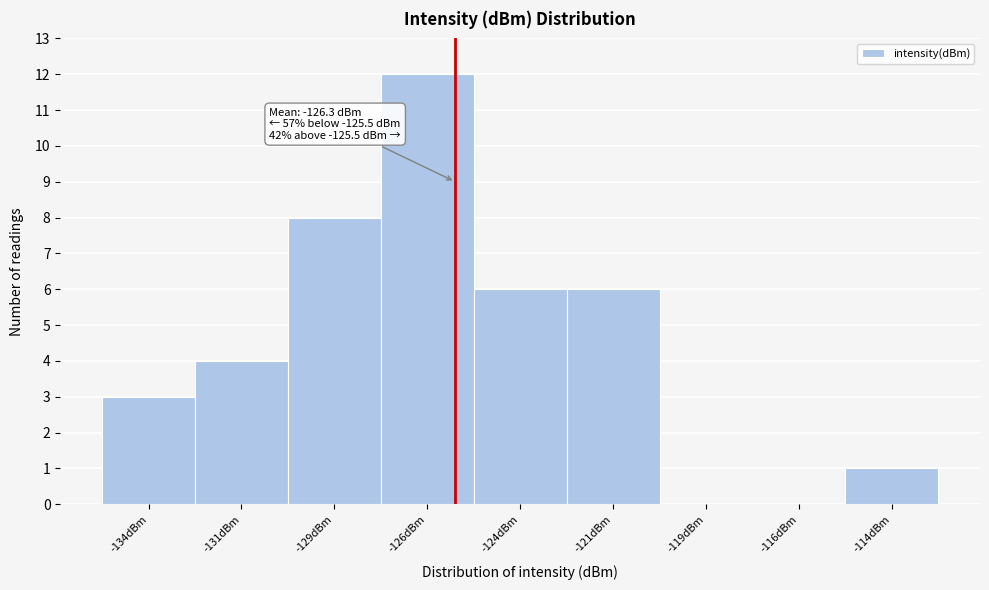

Reading left to right, extract all data points from this chart.

-134dBm=3	-131dBm=4	-129dBm=8	-126dBm=12	-124dBm=6	-121dBm=6	-119dBm=0	-116dBm=0	-114dBm=1